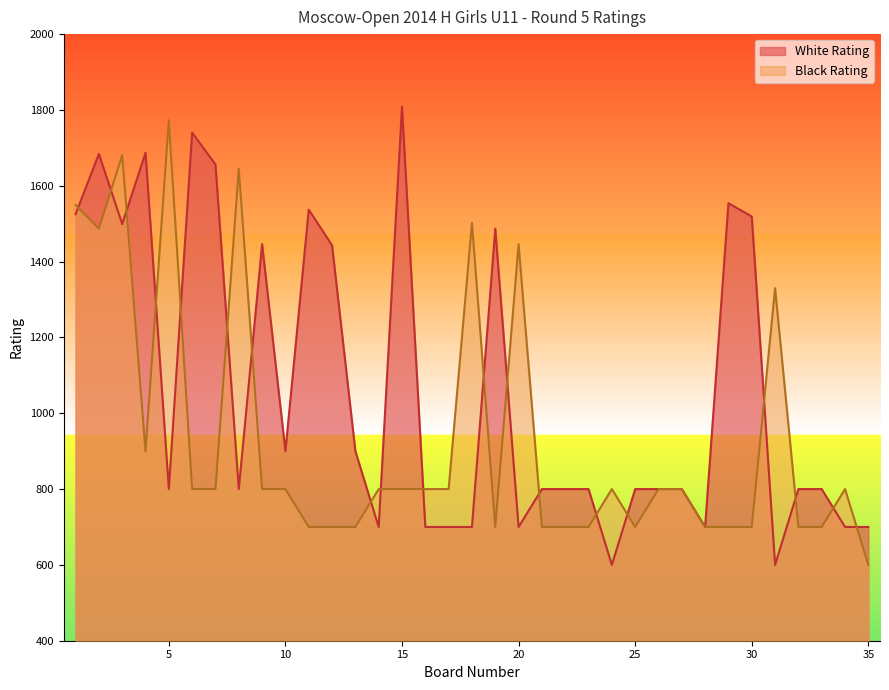

Between 12 and 13, which series saw the biggest shift?

White Rating